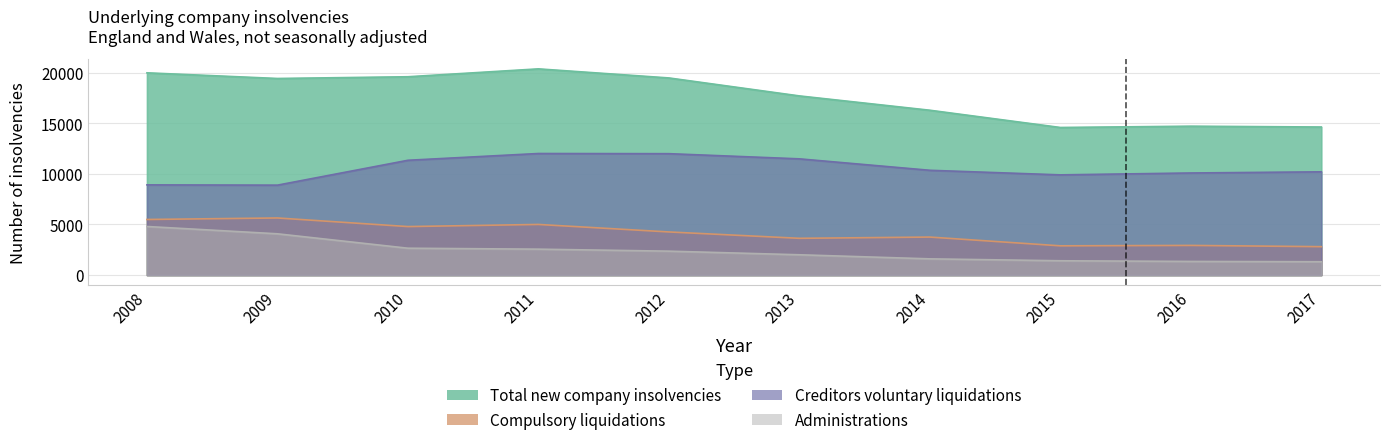

Is it true that Total new company insolvencies equals 4442 at 2008?

False